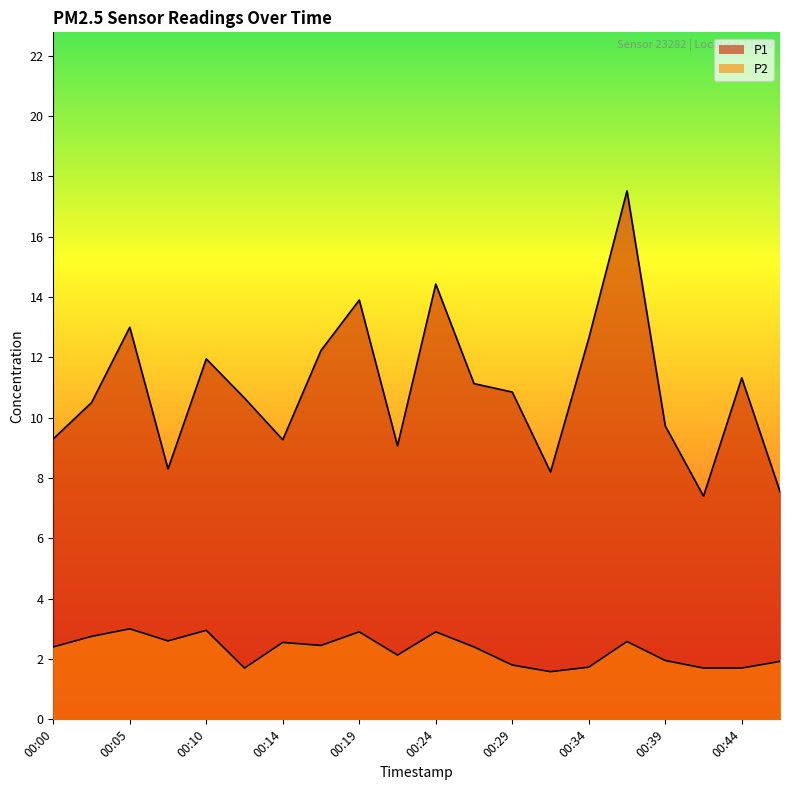

What is the difference between the P2 values at 00:31 and 00:00?

0.8